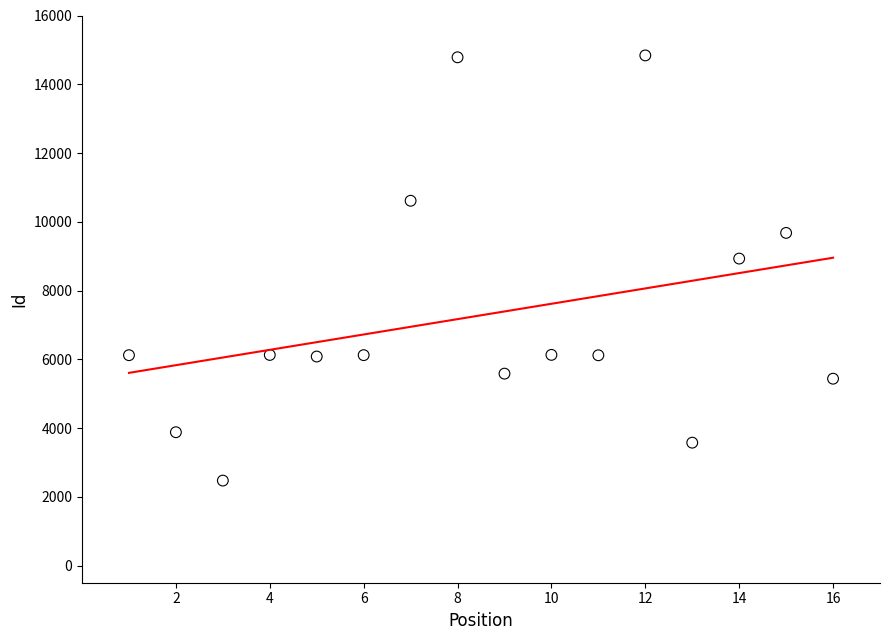

What Y value in the scatter plot is closest to 8655?

8929